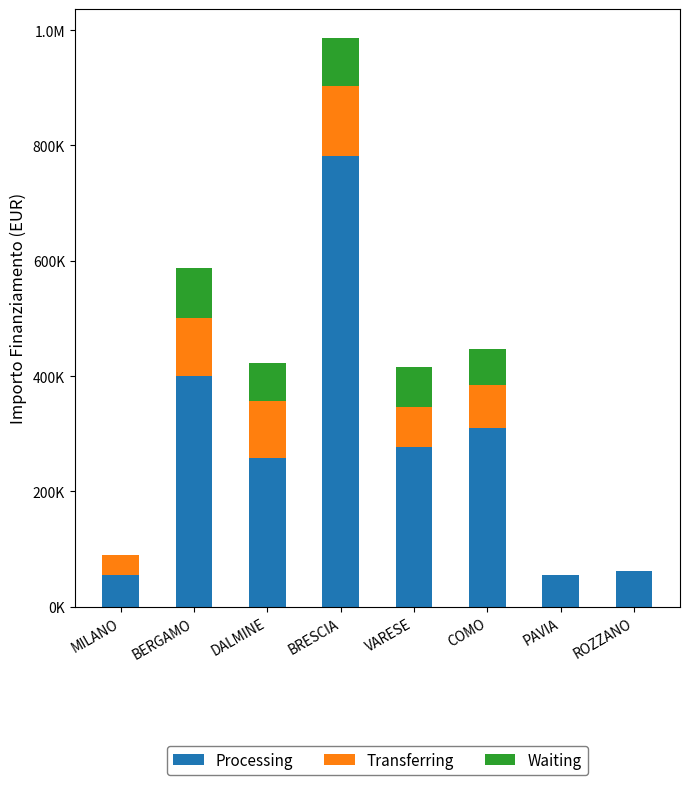

Are the bars horizontal?

No